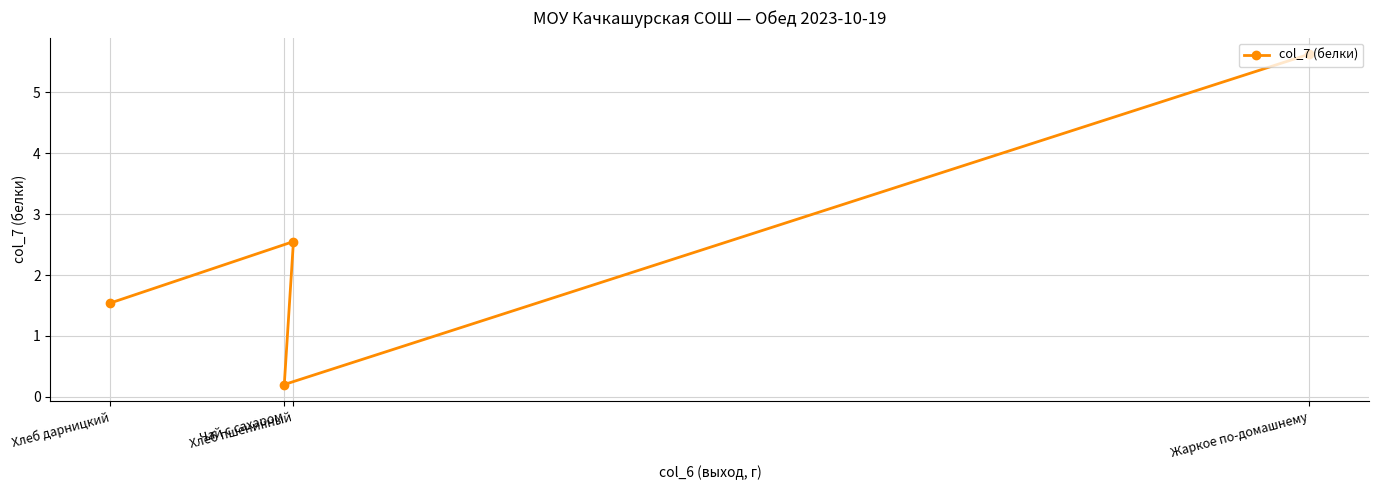

Where is the first local maximum?

Хлеб пшеничный